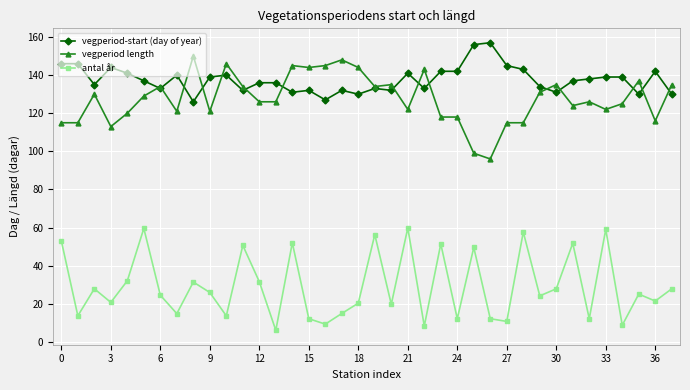

Rank the series by their maximum value, from highest to lowest.

vegperiod-start (day of year), vegperiod length, antal år